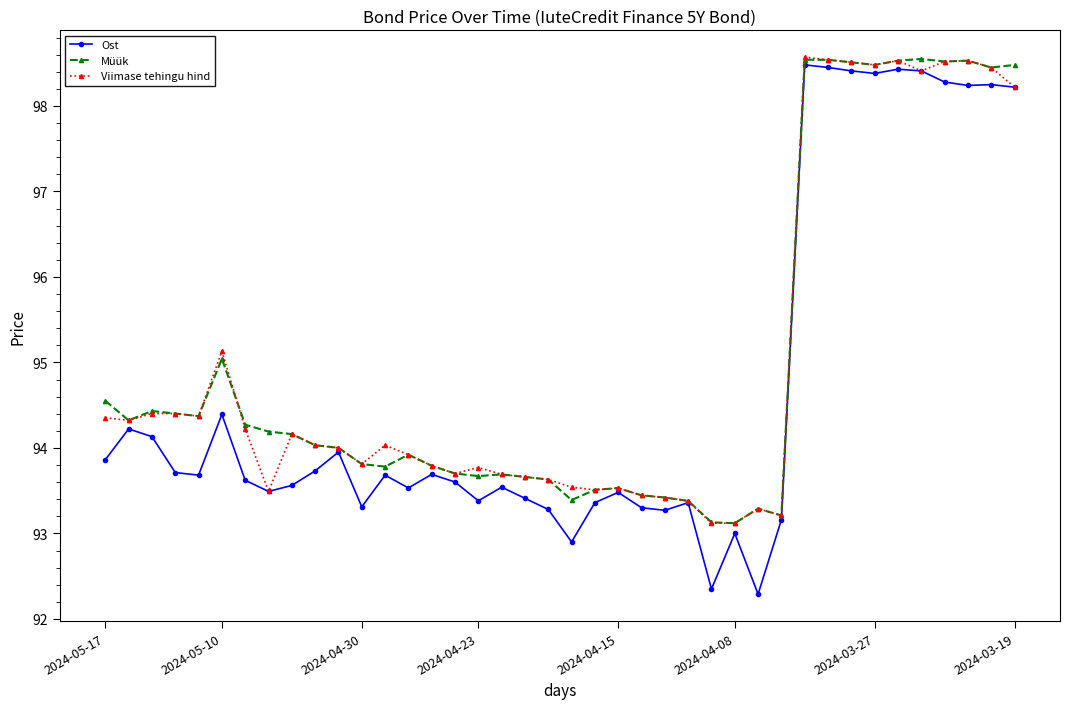

What is the smallest value displayed?

92.3